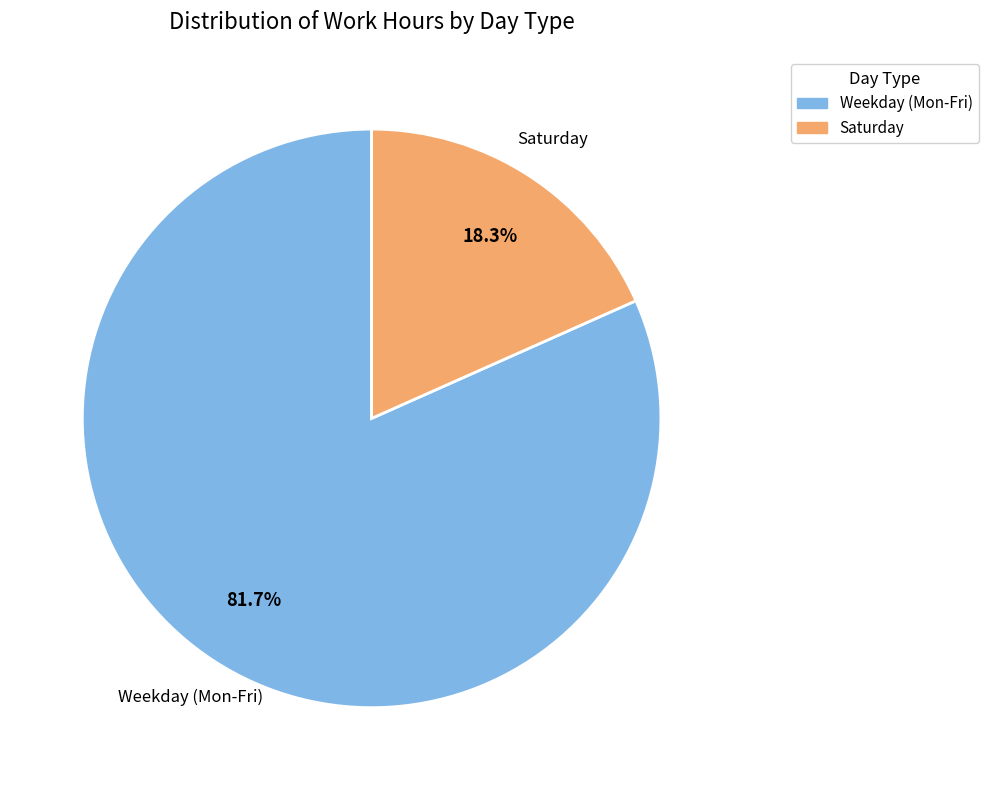

Is there any slice that represents more than half of the pie?

Yes